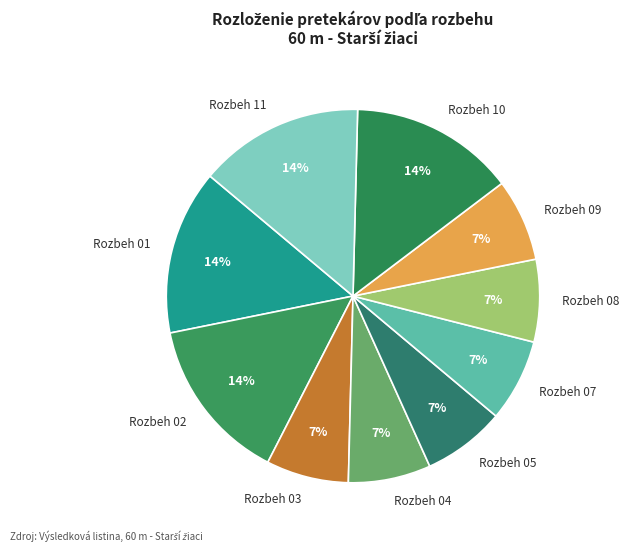

Do Rozbeh 03 and Rozbeh 02 together represent more than half of the pie?

No